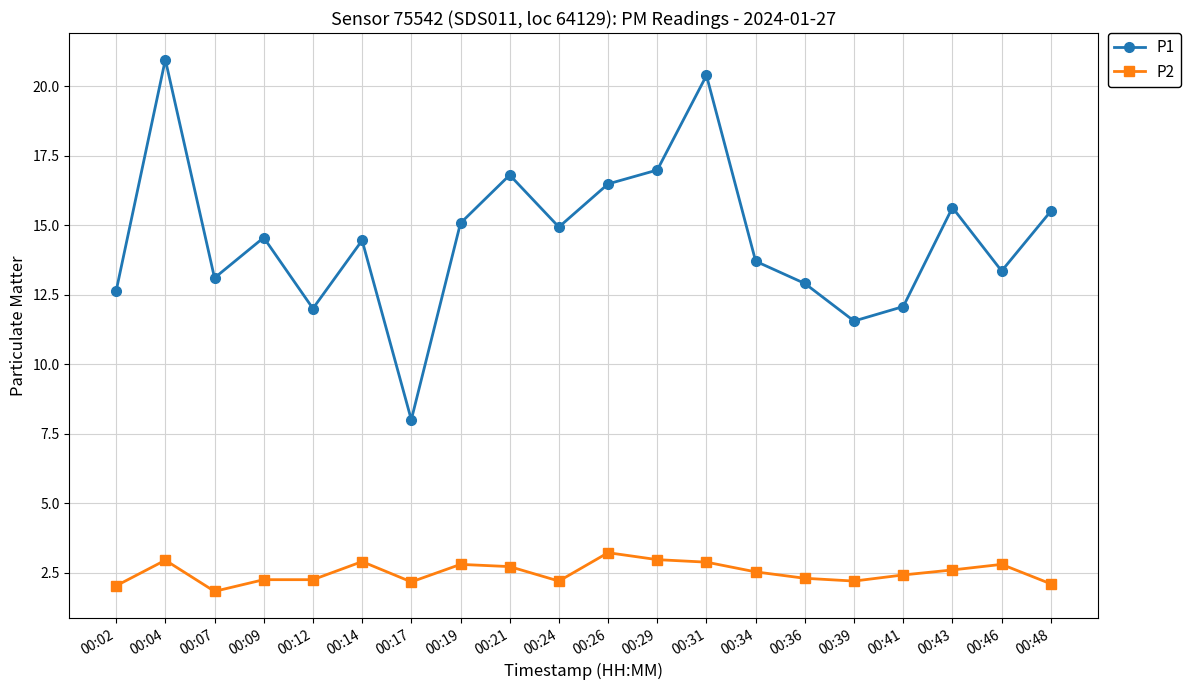

Does the chart display data point markers on the line(s)?

Yes